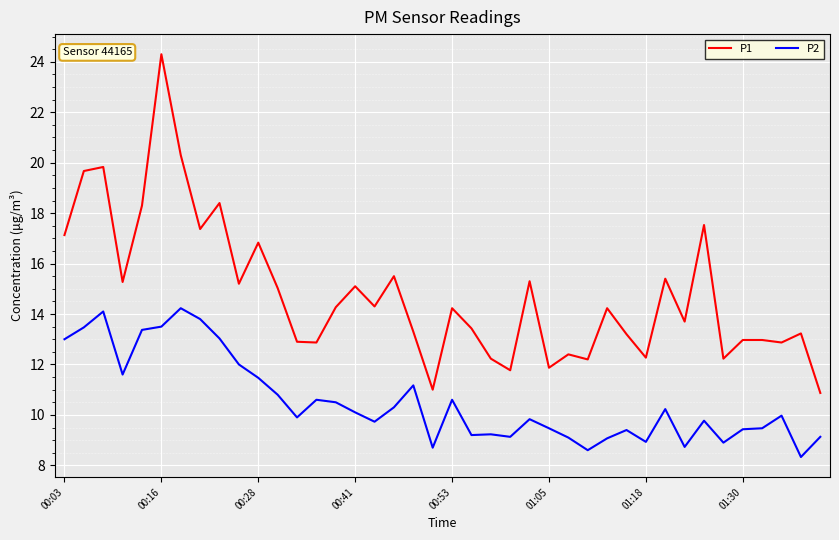

Which series has the largest total across all categories?

P1